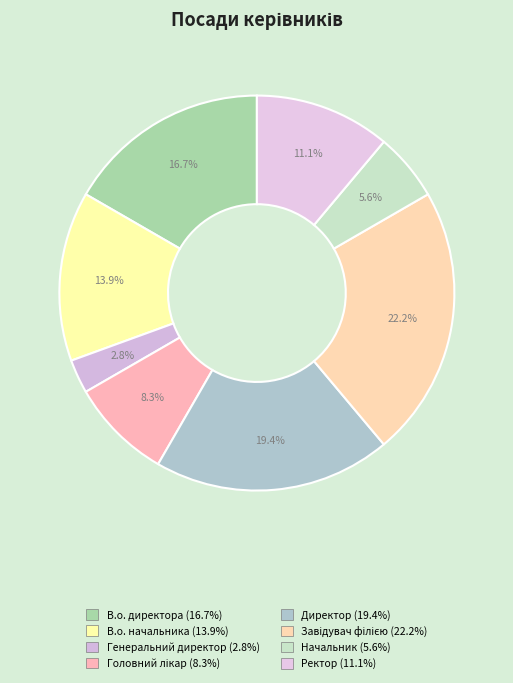

Which category has the smallest portion of the pie?

Генеральний директор